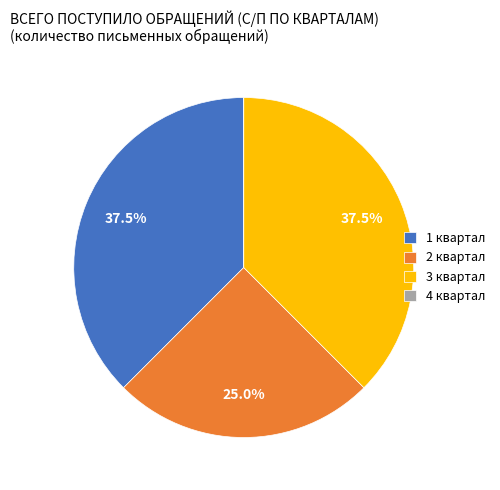

Does any single category account for the majority?

No